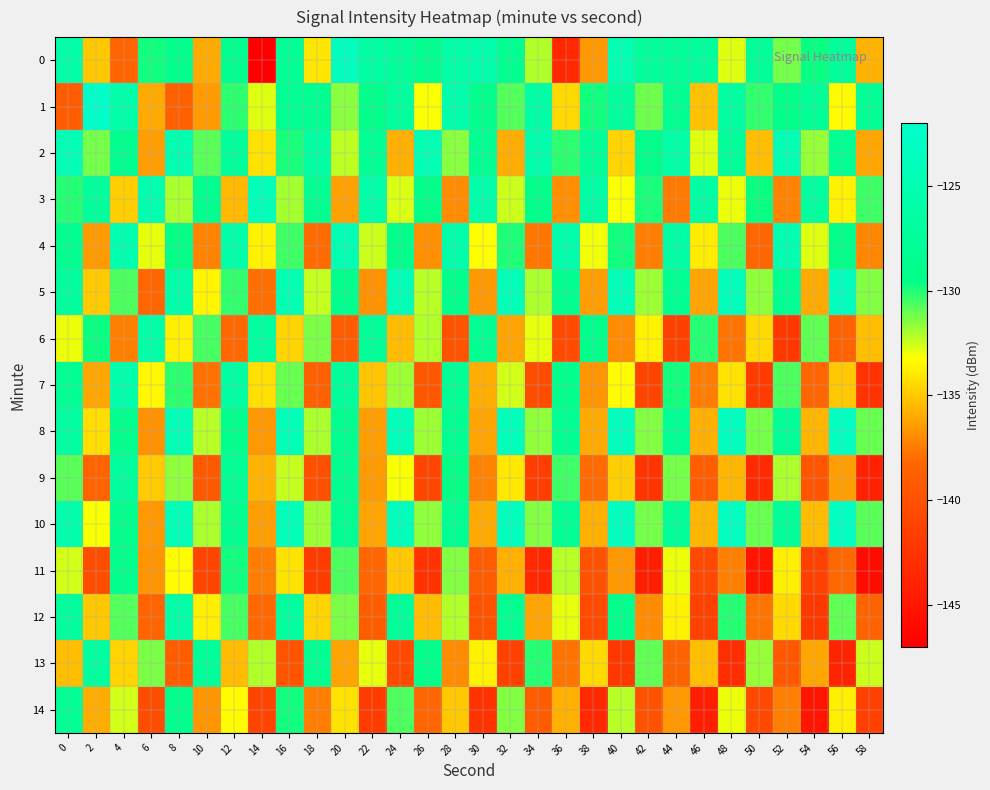

Reading right to left, list all the values displayed in this chart.

0: 58=-135.7	56=-127.5	54=-129.6	52=-131.3	50=-127.8	48=-132.8	46=-127.2	44=-127.8	42=-127.4	40=-125.0	38=-136.6	36=-143.5	34=-132.1	32=-128.5	30=-125.4	28=-126.1	26=-128.8	24=-127.5	22=-126.5	20=-123.4	18=-134.1	16=-128.2	14=-147.2	12=-128.7	10=-136.0	8=-129.1	6=-129.8	4=-138.3	2=-135.1	0=-126.0
1: 58=-128.2	56=-133.4	54=-127.8	52=-129.5	50=-130.3	48=-126.7	46=-135.2	44=-128.6	42=-131.1	40=-127.3	38=-129.8	36=-134.5	34=-126.4	32=-130.7	30=-128.9	28=-125.6	26=-133.2	24=-127.1	22=-129.3	20=-131.5	18=-128.5	16=-128.3	14=-132.8	12=-130.2	10=-136.5	8=-138.8	6=-136.0	4=-125.9	2=-122.4	0=-139.2
2: 58=-136.1	56=-128.4	54=-131.7	52=-124.9	50=-135.3	48=-127.6	46=-132.8	44=-126.1	42=-129.3	40=-134.6	38=-127.9	36=-130.2	34=-125.5	32=-135.9	30=-128.3	28=-131.5	26=-124.7	24=-135.8	22=-128.1	20=-132.3	18=-126.6	16=-129.9	14=-134.2	12=-127.5	10=-130.8	8=-125.1	6=-136.4	4=-128.7	2=-131.2	0=-124.5
3: 58=-130.4	56=-133.7	54=-126.9	52=-137.3	50=-129.7	48=-133.0	46=-126.2	44=-137.6	42=-129.9	40=-133.2	38=-126.4	36=-136.9	34=-129.2	32=-132.5	30=-125.7	28=-137.0	26=-129.4	24=-132.7	22=-125.9	20=-136.3	18=-128.6	16=-131.9	14=-124.2	12=-135.5	10=-128.7	8=-132.0	6=-125.3	4=-134.8	2=-127.4	0=-130.1
4: 58=-137.2	56=-129.5	54=-132.8	52=-125.1	50=-138.3	48=-130.6	46=-133.9	44=-126.2	42=-137.5	40=-129.8	38=-133.1	36=-125.4	34=-137.7	32=-130.0	30=-133.3	28=-125.6	26=-136.9	24=-129.2	22=-132.5	20=-124.8	18=-138.1	16=-130.4	14=-133.7	12=-126.0	10=-137.3	8=-129.6	6=-132.9	4=-125.2	2=-136.5	0=-128.8
5: 58=-131.4	56=-123.7	54=-136.0	52=-128.3	50=-131.6	48=-123.9	46=-136.2	44=-128.5	42=-131.8	40=-124.1	38=-136.4	36=-128.7	34=-132.0	32=-124.3	30=-136.6	28=-128.9	26=-132.2	24=-124.5	22=-136.8	20=-129.1	18=-132.4	16=-124.7	14=-138.0	12=-130.3	10=-133.6	8=-125.9	6=-138.3	4=-130.6	2=-134.9	0=-127.2
6: 58=-135.3	56=-138.6	54=-130.9	52=-142.2	50=-134.5	48=-137.8	46=-130.1	44=-141.4	42=-133.7	40=-137.0	38=-129.3	36=-140.6	34=-132.9	32=-136.2	30=-128.5	28=-139.8	26=-132.1	24=-135.4	22=-127.7	20=-139.0	18=-131.3	16=-134.6	14=-126.9	12=-138.2	10=-130.5	8=-133.8	6=-126.1	4=-137.4	2=-129.7	0=-133.0
7: 58=-142.7	56=-135.0	54=-138.3	52=-130.6	50=-141.9	48=-134.2	46=-137.5	44=-129.8	42=-141.1	40=-133.4	38=-136.7	36=-129.0	34=-140.3	32=-132.6	30=-135.9	28=-128.2	26=-139.5	24=-131.8	22=-135.1	20=-127.4	18=-138.7	16=-131.0	14=-134.3	12=-126.6	10=-137.9	8=-130.2	6=-133.5	4=-125.8	2=-136.1	0=-128.4
8: 58=-131.0	56=-123.3	54=-135.6	52=-127.9	50=-131.2	48=-123.5	46=-135.8	44=-128.1	42=-131.4	40=-123.7	38=-136.0	36=-128.3	34=-131.6	32=-123.9	30=-136.2	28=-128.5	26=-131.8	24=-124.1	22=-136.4	20=-128.7	18=-132.0	16=-124.3	14=-136.6	12=-128.9	10=-132.2	8=-124.5	6=-136.8	4=-129.1	2=-134.4	0=-126.7
9: 58=-144.1	56=-136.4	54=-139.7	52=-132.0	50=-143.3	48=-135.6	46=-138.9	44=-131.2	42=-142.5	40=-134.8	38=-138.1	36=-130.4	34=-141.7	32=-134.0	30=-137.3	28=-129.6	26=-140.9	24=-133.2	22=-136.5	20=-128.8	18=-140.1	16=-132.4	14=-135.7	12=-128.0	10=-139.3	8=-131.6	6=-134.9	4=-127.2	2=-138.5	0=-130.8
10: 58=-130.8	56=-123.1	54=-135.4	52=-127.7	50=-131.0	48=-123.3	46=-135.6	44=-127.9	42=-131.2	40=-123.5	38=-135.8	36=-128.1	34=-131.4	32=-123.7	30=-136.0	28=-128.3	26=-131.6	24=-123.9	22=-136.2	20=-128.5	18=-131.8	16=-124.1	14=-136.4	12=-128.7	10=-132.0	8=-124.3	6=-136.6	4=-128.9	2=-133.2	0=-125.5
11: 58=-145.9	56=-138.2	54=-141.5	52=-133.8	50=-145.1	48=-137.4	46=-140.7	44=-133.0	42=-144.3	40=-136.6	38=-139.9	36=-132.2	34=-143.5	32=-135.8	30=-139.1	28=-131.4	26=-142.7	24=-135.0	22=-138.3	20=-130.6	18=-141.9	16=-134.2	14=-137.5	12=-129.8	10=-141.1	8=-133.4	6=-136.7	4=-129.0	2=-140.3	0=-132.6
12: 58=-138.6	56=-130.9	54=-142.2	52=-134.5	50=-137.8	48=-130.1	46=-141.4	44=-133.7	42=-137.0	40=-129.3	38=-140.6	36=-132.9	34=-136.2	32=-128.5	30=-139.8	28=-132.1	26=-135.4	24=-127.7	22=-139.0	20=-131.3	18=-134.6	16=-126.9	14=-138.2	12=-130.5	10=-133.8	8=-126.1	6=-138.4	4=-130.7	2=-135.0	0=-127.3
13: 58=-132.5	56=-143.8	54=-136.1	52=-139.4	50=-131.7	48=-143.0	46=-135.3	44=-138.6	42=-130.9	40=-142.2	38=-134.5	36=-137.8	34=-130.1	32=-141.4	30=-133.7	28=-137.0	26=-129.3	24=-140.6	22=-132.9	20=-136.2	18=-128.5	16=-139.8	14=-132.1	12=-135.4	10=-127.7	8=-139.0	6=-131.3	4=-134.6	2=-126.9	0=-135.3
14: 58=-141.5	56=-133.8	54=-145.1	52=-137.4	50=-140.7	48=-133.0	46=-144.3	44=-136.6	42=-139.9	40=-132.2	38=-143.5	36=-135.8	34=-139.1	32=-131.4	30=-142.7	28=-135.0	26=-138.3	24=-130.6	22=-141.9	20=-134.2	18=-137.5	16=-129.8	14=-141.1	12=-133.4	10=-136.7	8=-129.0	6=-140.3	4=-132.6	2=-135.9	0=-128.2